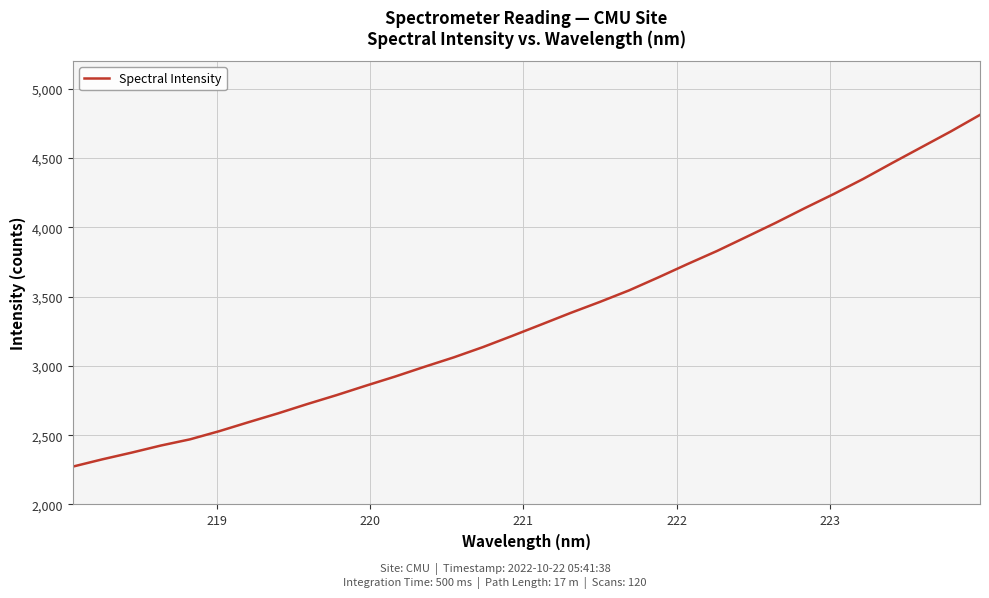

What is the greatest value displayed?

4811.9